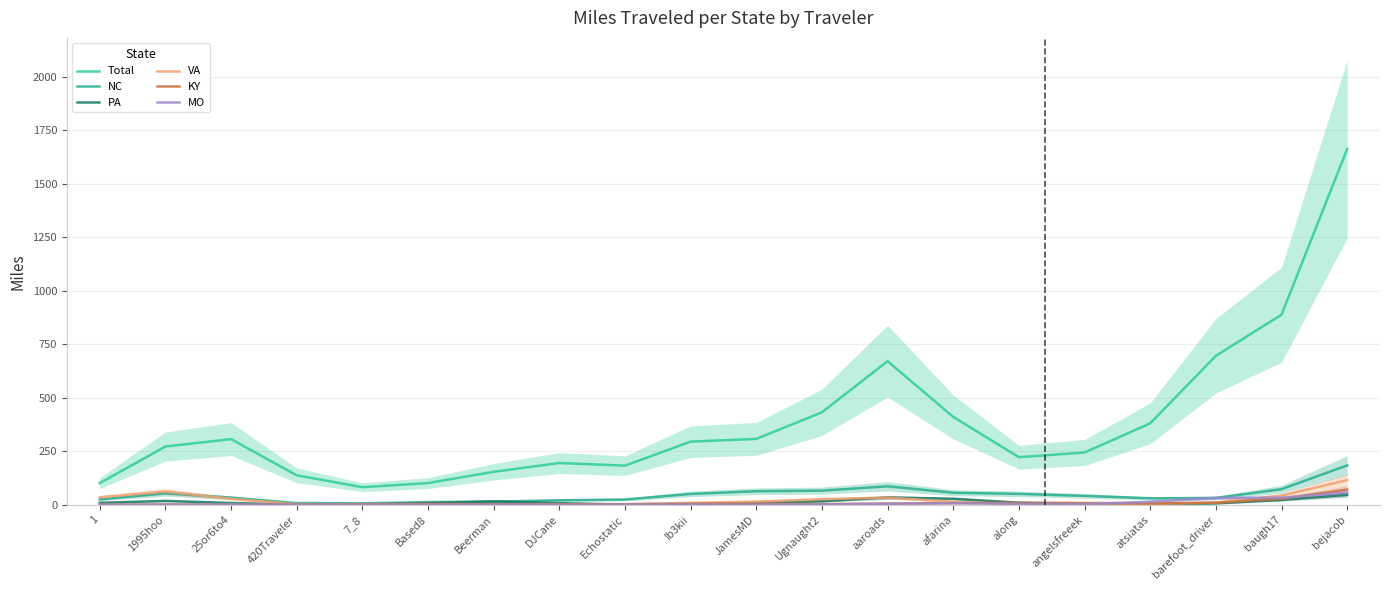

How many distinct data groups are displayed?

6